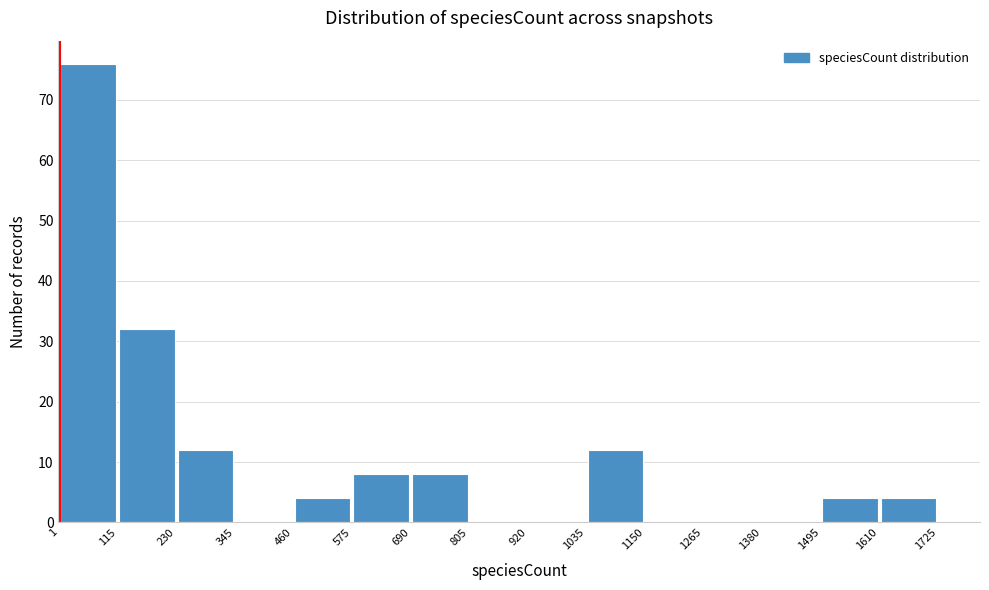

Reading left to right, transcribe this chart: for each bar, give the range it covers on the x-axis and its height. The values are not printed on the chart, so give them approximately, as read against the axis.

1 to 115: 76
115 to 230: 32
230 to 345: 12
345 to 460: 0
460 to 575: 4
575 to 690: 8
690 to 805: 8
805 to 920: 0
920 to 1035: 0
1035 to 1150: 12
1150 to 1265: 0
1265 to 1380: 0
1380 to 1495: 0
1495 to 1610: 4
1610 to 1725: 4